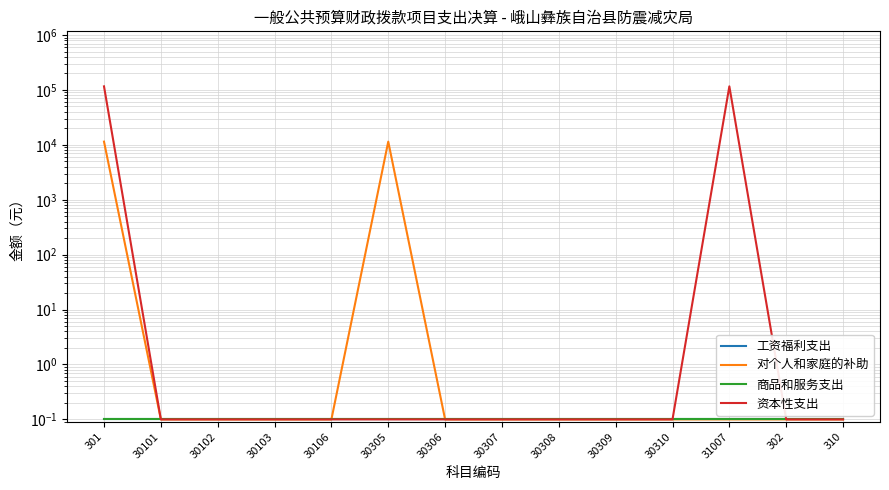

At how many categories does at least one series exceed 74968?

2